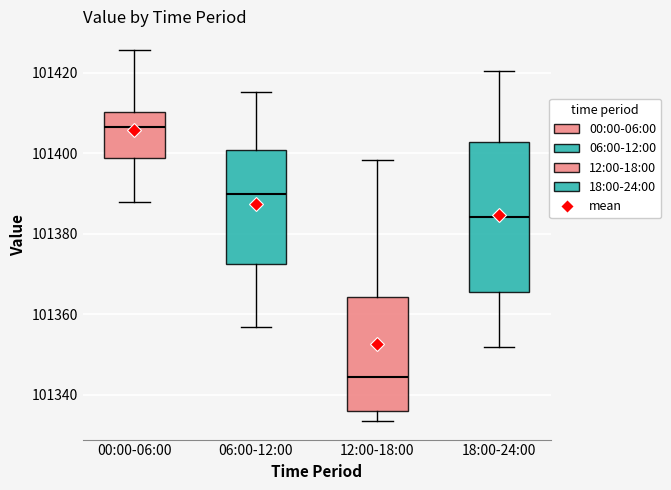

Which box is the tallest, from its lower edge to its upper edge?

18:00-24:00